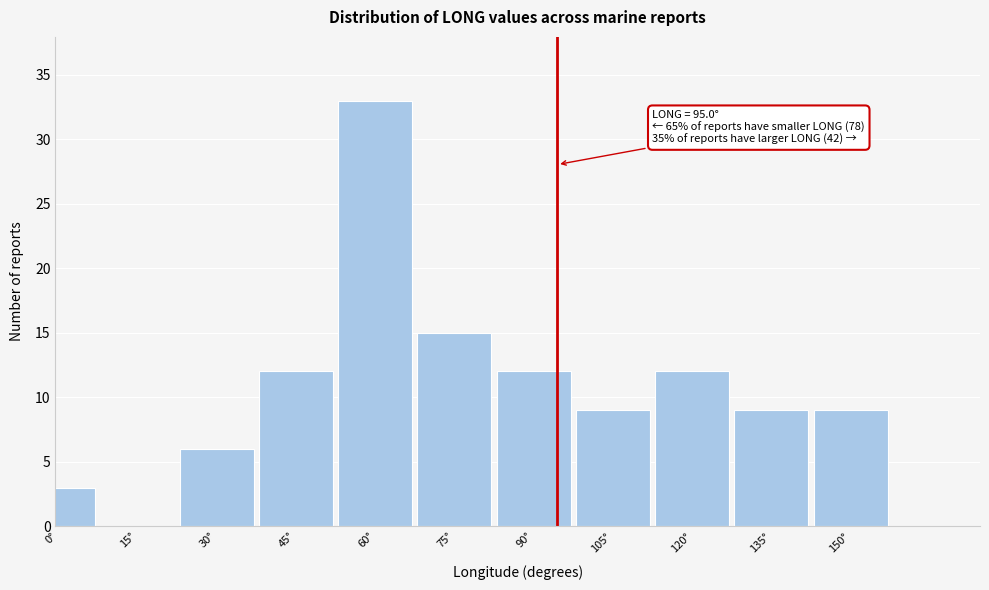

Reading left to right, extract all data points from this chart.

0°=3	15°=0	30°=6	45°=12	60°=33	75°=15	90°=12	105°=9	120°=12	135°=9	150°=9